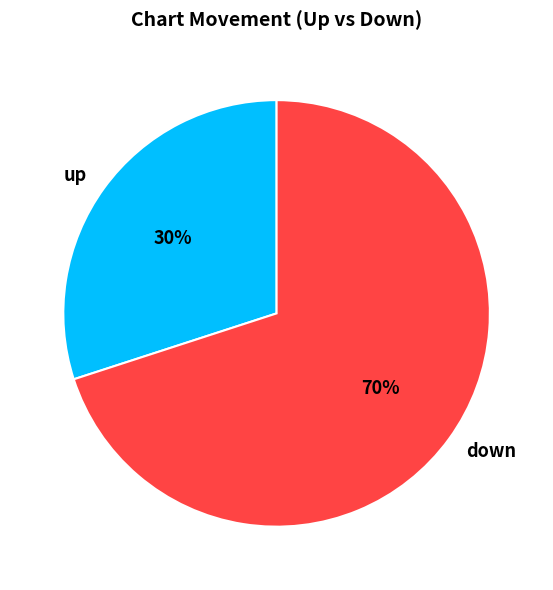

Do up and down together represent more than half of the pie?

Yes